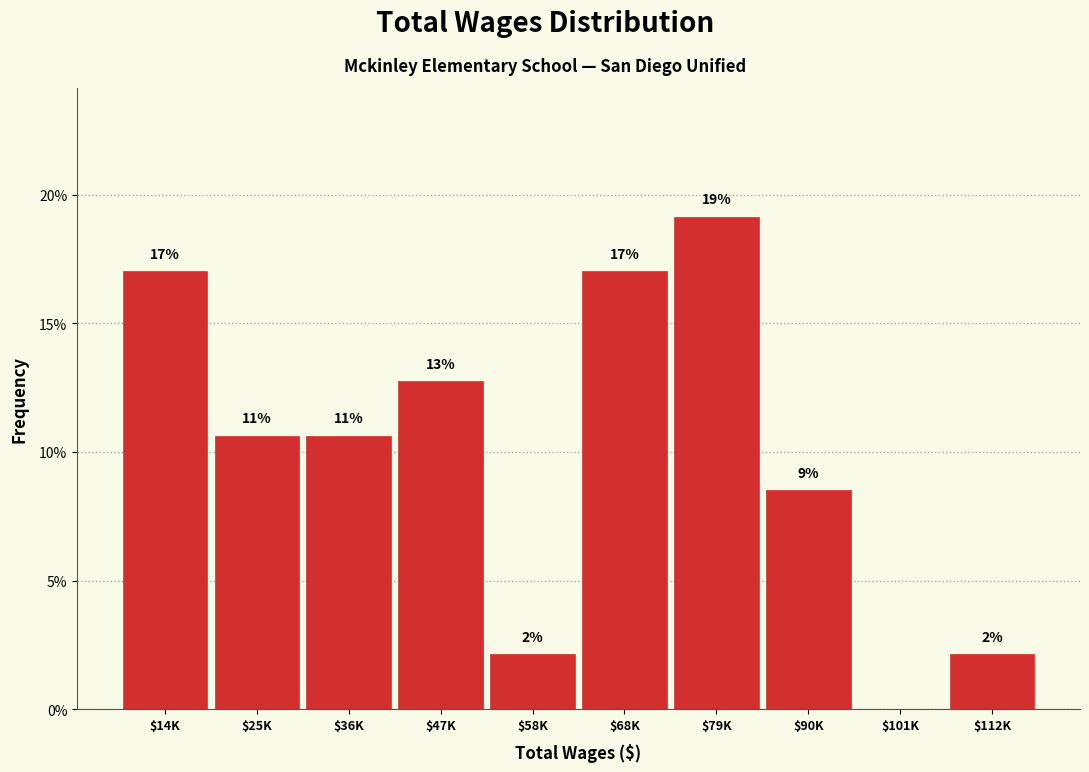

Are the bars horizontal?

No